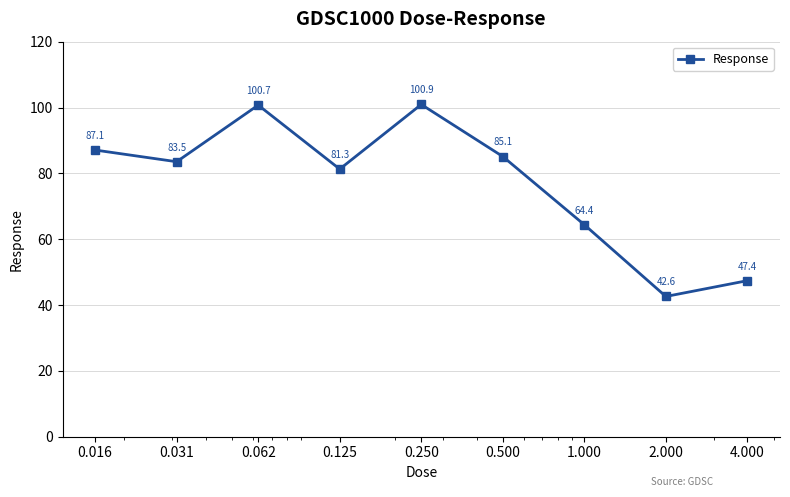

What is the value of the 9th point from the left?

47.4